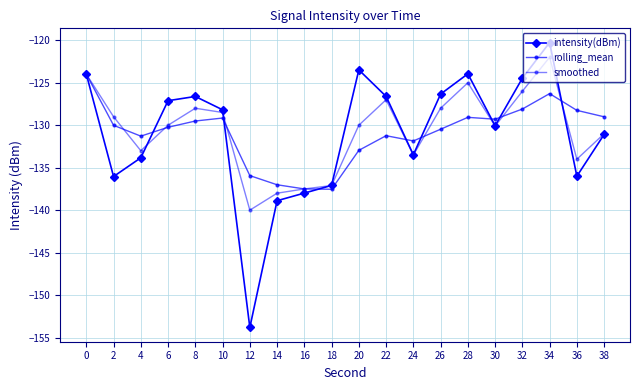

Reading left to right, extract all data points from this chart.

intensity(dBm): 0=-124.0	2=-136.0	4=-133.8	6=-127.1	8=-126.6	10=-128.2	12=-153.8	14=-138.9	16=-138.0	18=-137.1	20=-123.5	22=-126.6	24=-133.5	26=-126.3	28=-124.0	30=-130.1	32=-124.5	34=-120.3	36=-136.0	38=-131.1
rolling_mean: 0=-124.0	2=-130.0	4=-131.3	6=-130.2	8=-129.5	10=-129.2	12=-135.9	14=-137.0	16=-137.5	18=-137.5	20=-133.0	22=-131.2	24=-131.9	26=-130.5	28=-129.1	30=-129.3	32=-128.1	34=-126.3	36=-128.2	38=-129.0
smoothed: 0=-124.0	2=-129.0	4=-133.0	6=-130.0	8=-128.0	10=-128.5	12=-140.0	14=-138.0	16=-137.5	18=-137.1	20=-130.0	22=-127.0	24=-133.5	26=-128.0	28=-125.0	30=-130.1	32=-126.0	34=-122.0	36=-134.0	38=-131.0